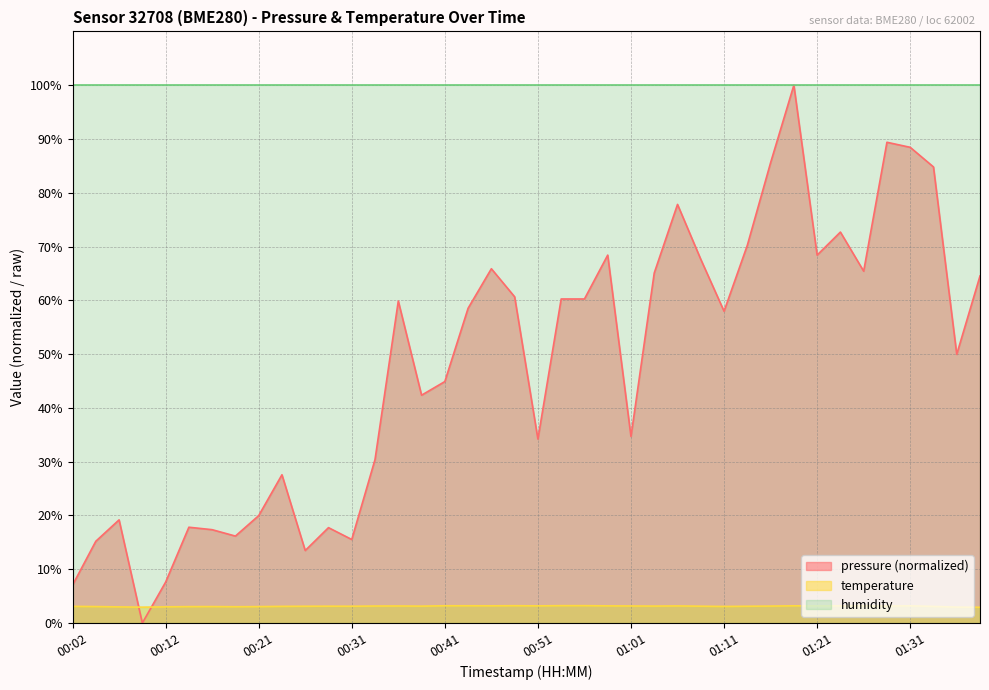

What is the label of the 19th point from the right?

00:54